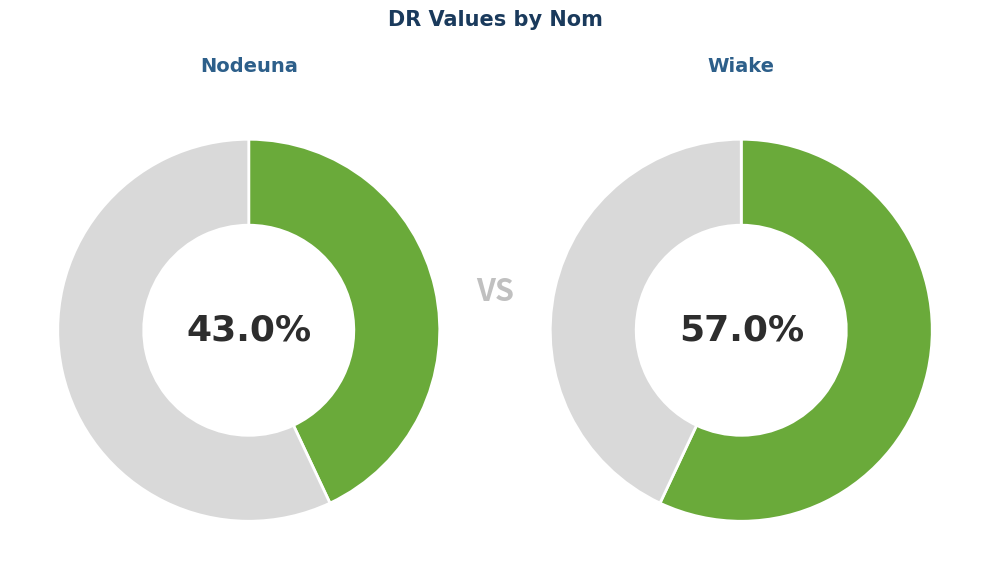

Count the number of slices in the pie.

2